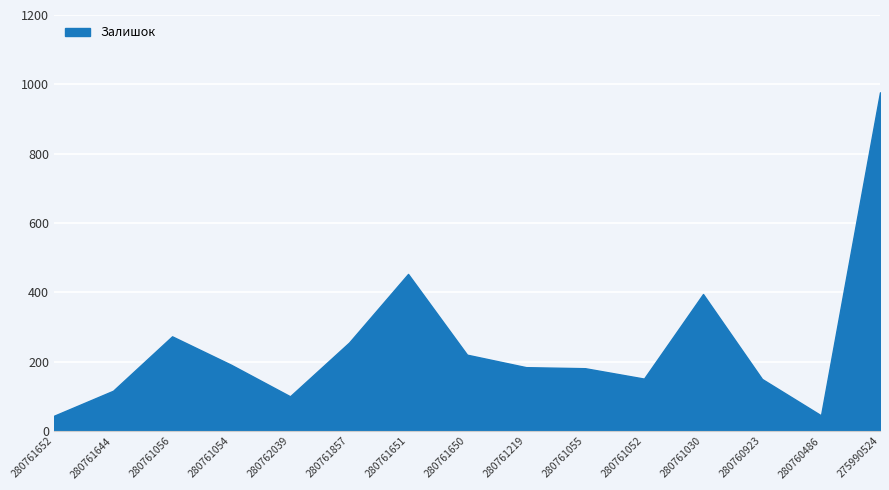

What is the ratio of the value at 280761857 to the value at 280762039?

2.5